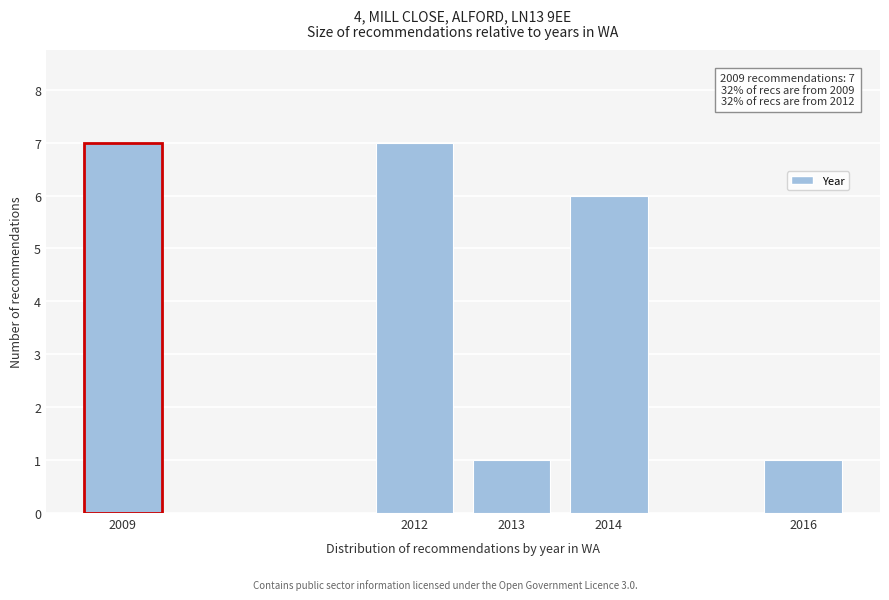

Reading left to right, extract all data points from this chart.

2009=7	2012=7	2013=1	2014=6	2016=1